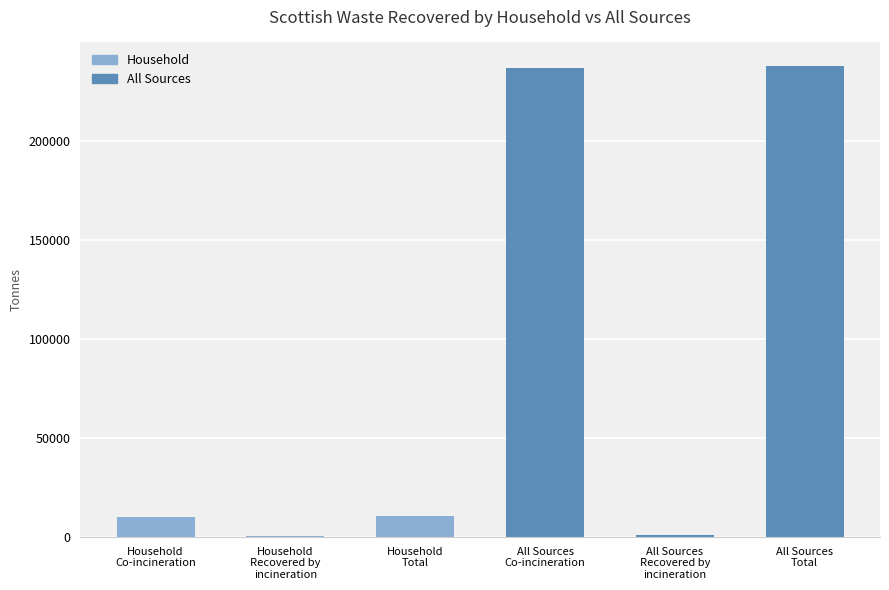

What is the sum of all values?

497011.9